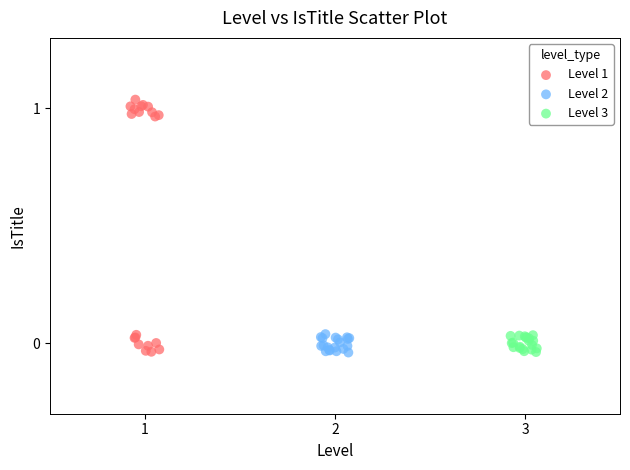

Which series contains the highest Y value?

Level 1